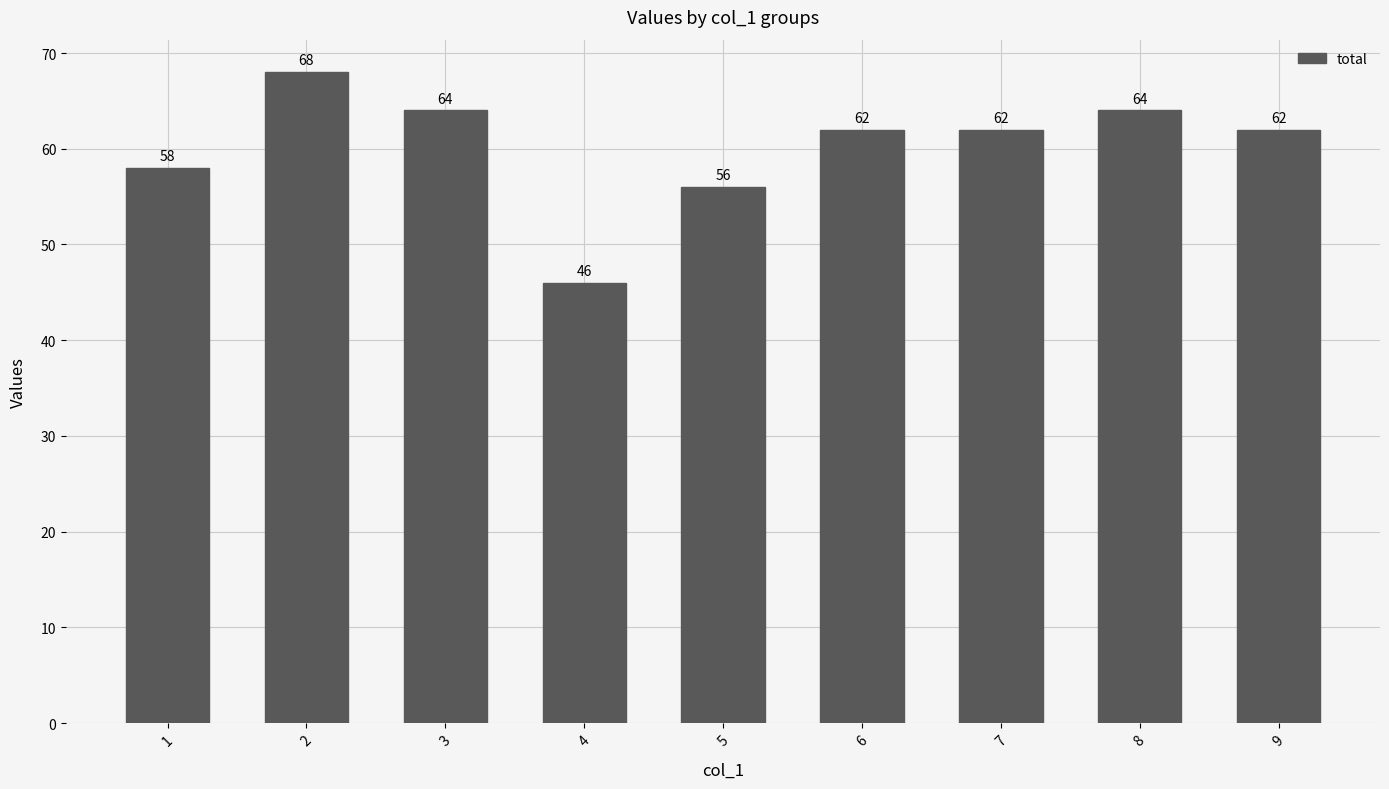

Between 9 and 3, which is larger?

3